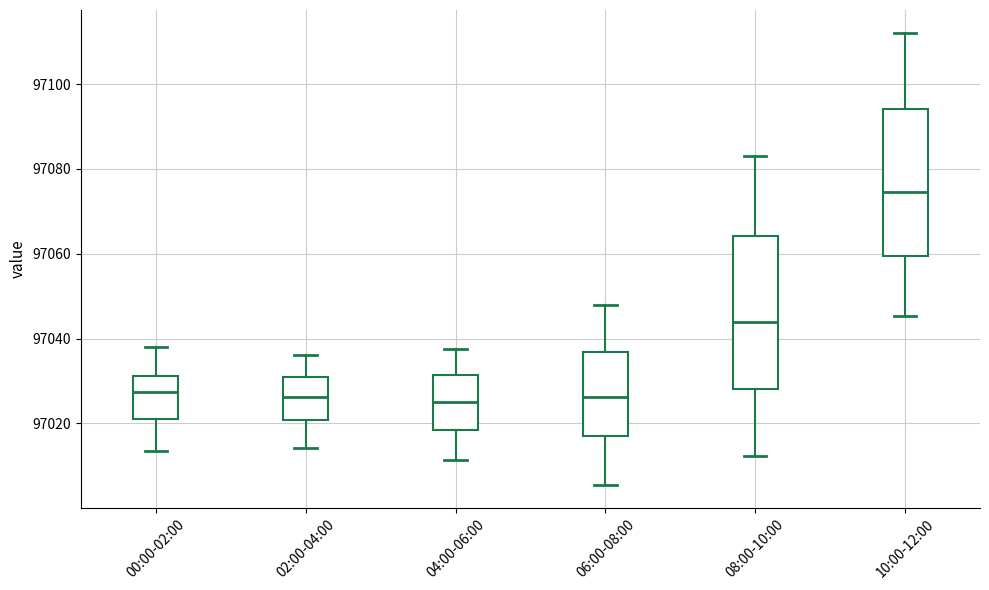

Reading left to right, transcribe this box plot: for each box, give where its median line is, the range the box spans, and where its two whiskers end, as read against the y-axis. The values are not printed on the chart, so give them approximately, as read against the axis.

00:00-02:00: median 97028, box 97020 to 97032, whiskers 97014 to 97038
02:00-04:00: median 97026, box 97020 to 97030, whiskers 97014 to 97036
04:00-06:00: median 97026, box 97018 to 97032, whiskers 97012 to 97038
06:00-08:00: median 97026, box 97018 to 97036, whiskers 97006 to 97048
08:00-10:00: median 97044, box 97028 to 97064, whiskers 97012 to 97084
10:00-12:00: median 97074, box 97060 to 97094, whiskers 97046 to 97112